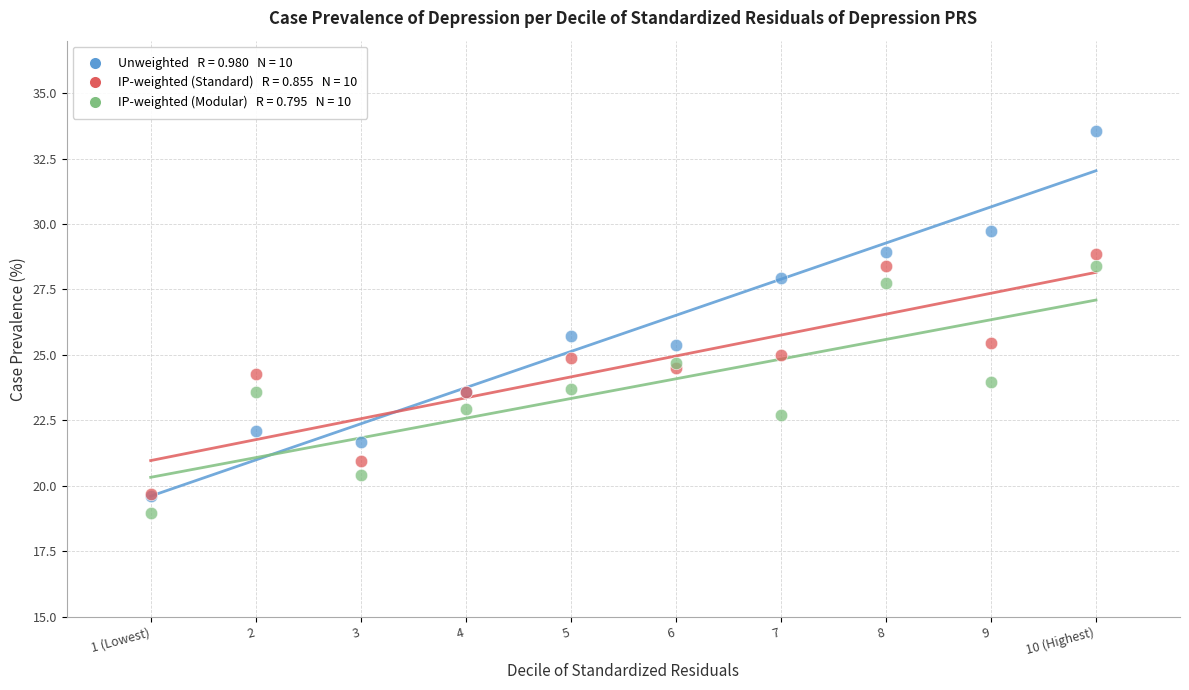

Across all series, what Y value is closest to 26?

25.7